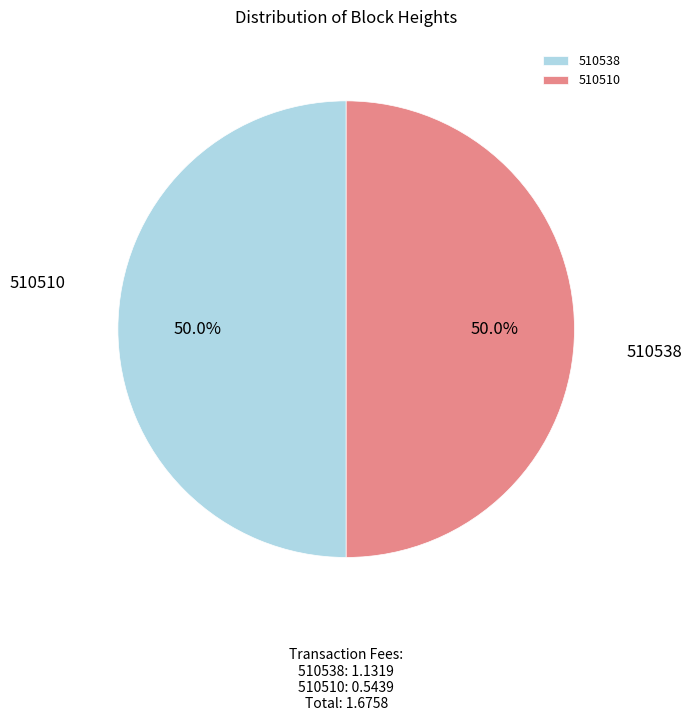

True or false: 510538 accounts for 57% of the total.

False